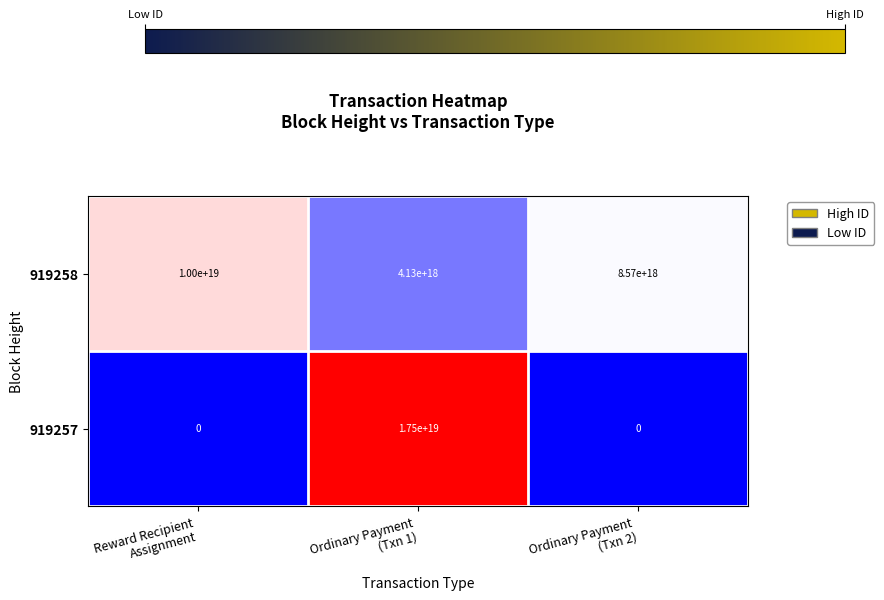

Which series has the largest total across all categories?

919258